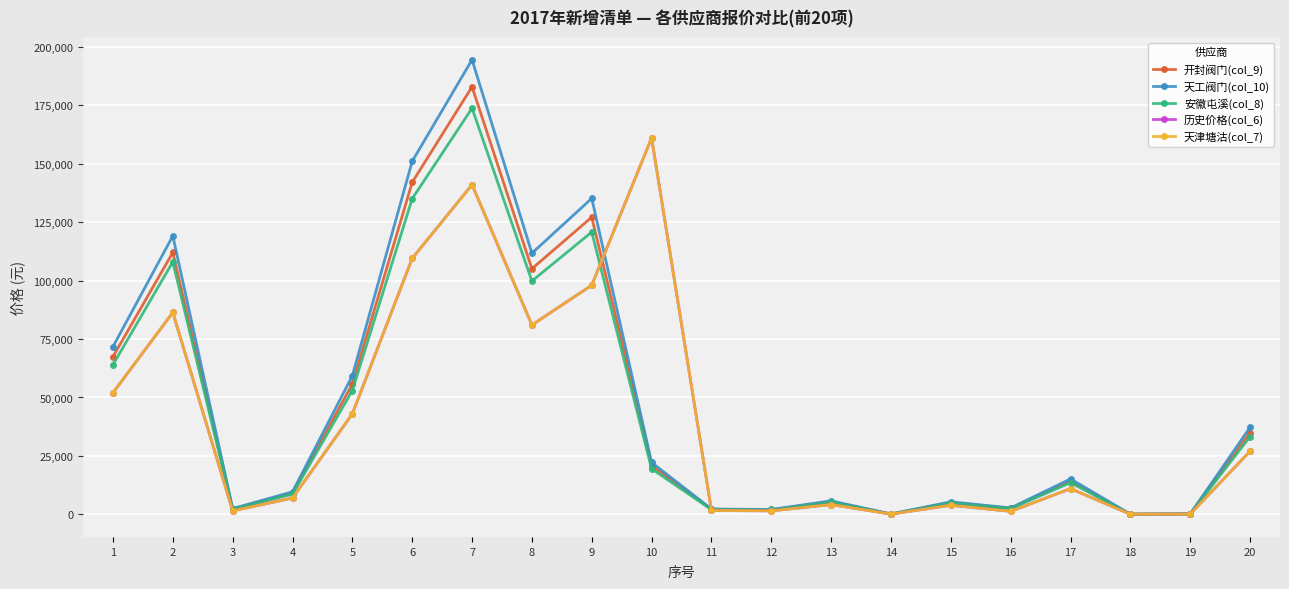

Is this an area chart (filled region under the line)?

No